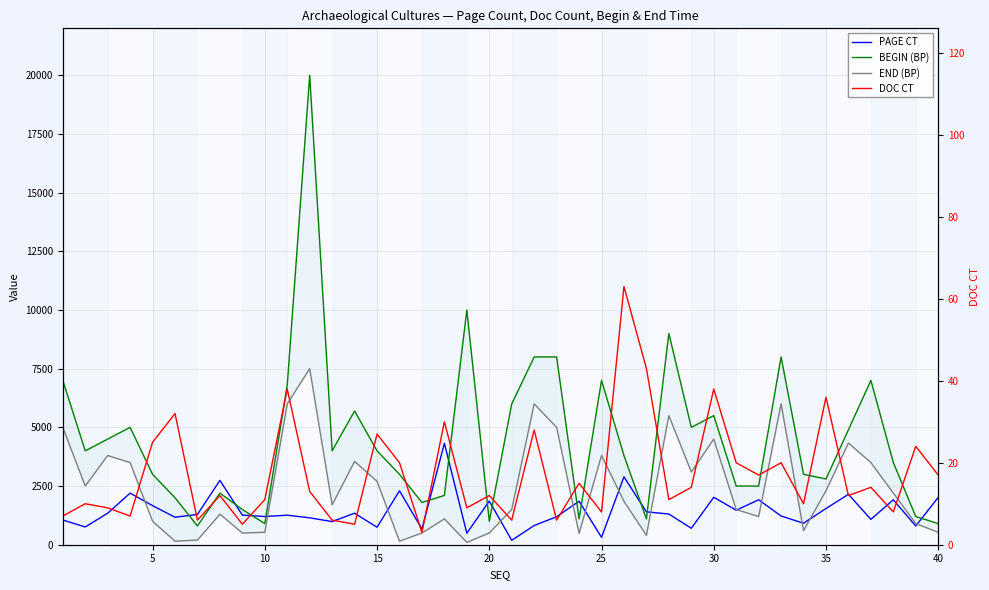

Reading left to right, list all the values displayed in this chart.

PAGE CT: 1053	757	1342	2198	1665	1171	1291	2741	1262	1202	1258	1145	986	1342	745	2298	669	4320	488	1860	187	819	1191	1852	316	2894	1401	1308	701	2021	1470	1914	1224	915	1542	2148	1080	1915	797	2017
BEGIN (BP): 7000	4000	4500	5000	3000	2000	800	2200	1500	900	6800	20000	4000	5700	4000	3000	1800	2100	10000	1000	6000	8000	8000	1100	7000	3800	1100	9000	5000	5500	2500	2500	8000	3000	2800	4900	7000	3500	1200	900
END (BP): 5000	2500	3800	3500	1000	150	200	1300	500	530	6000	7500	1700	3550	2700	150	500	1100	100	500	1500	6000	5000	480	3800	1850	400	5500	3100	4500	1500	1200	6000	600	2300	4334	3500	2200	900	530
DOC CT: 7	10	9	7	25	32	6	12	5	11	38	13	6	5	27	20	3	30	9	12	6	28	6	15	8	63	43	11	14	38	20	17	20	10	36	12	14	8	24	17